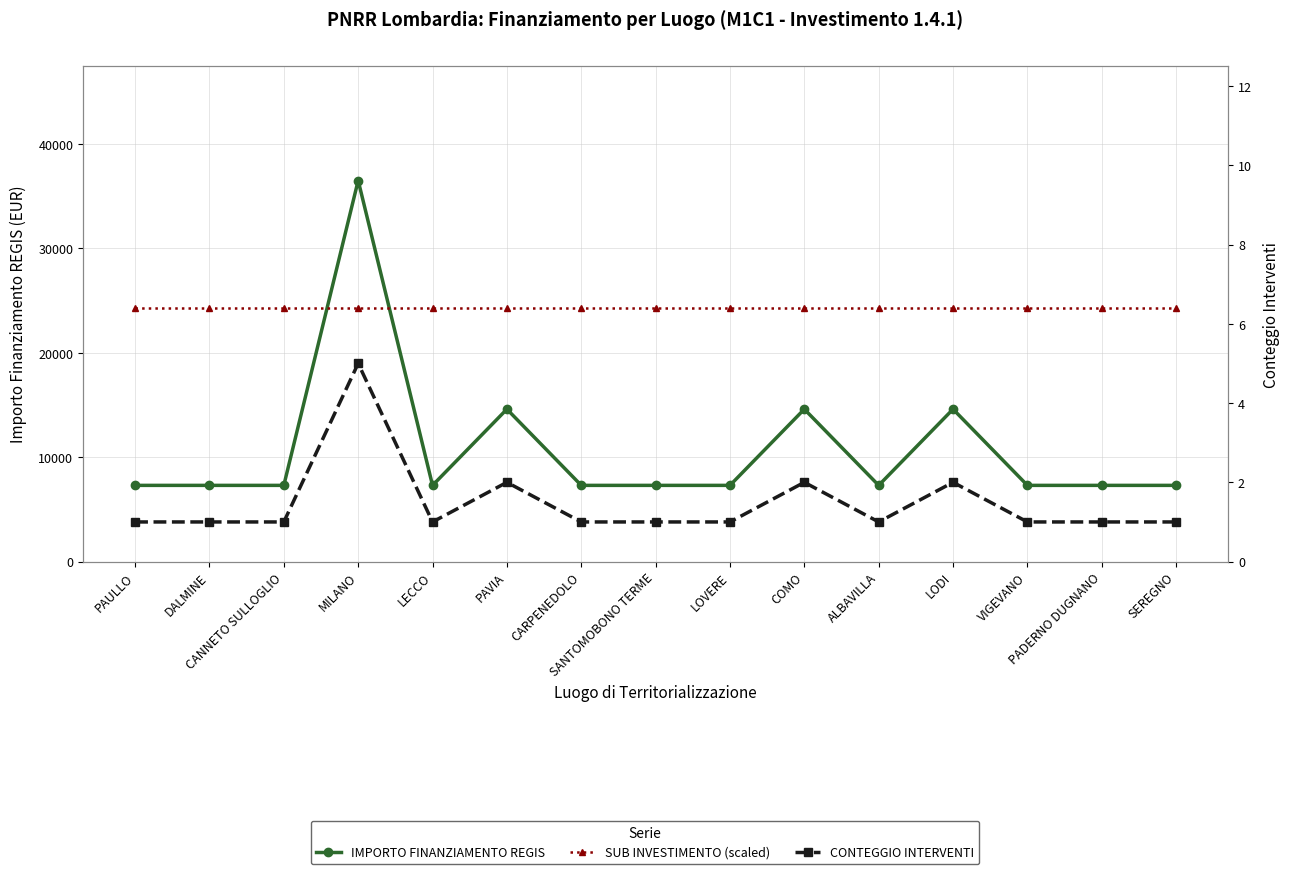

List the series in order of their overall mean, lowest first.

CONTEGGIO INTERVENTI, IMPORTO FINANZIAMENTO REGIS, SUB INVESTIMENTO (scaled)